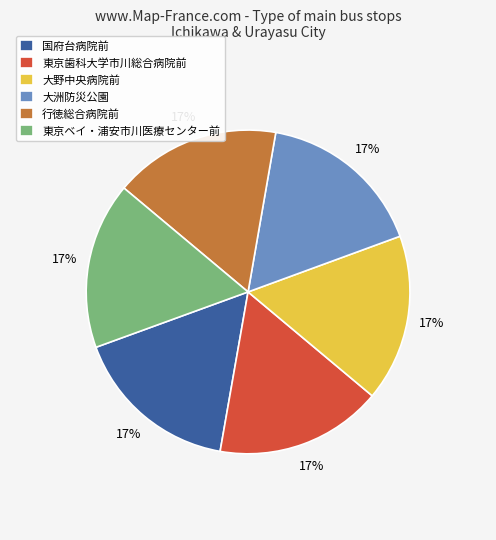

What is the ratio of the value at 大洲防災公園 to the value at 東京歯科大学市川総合病院前?

1.0